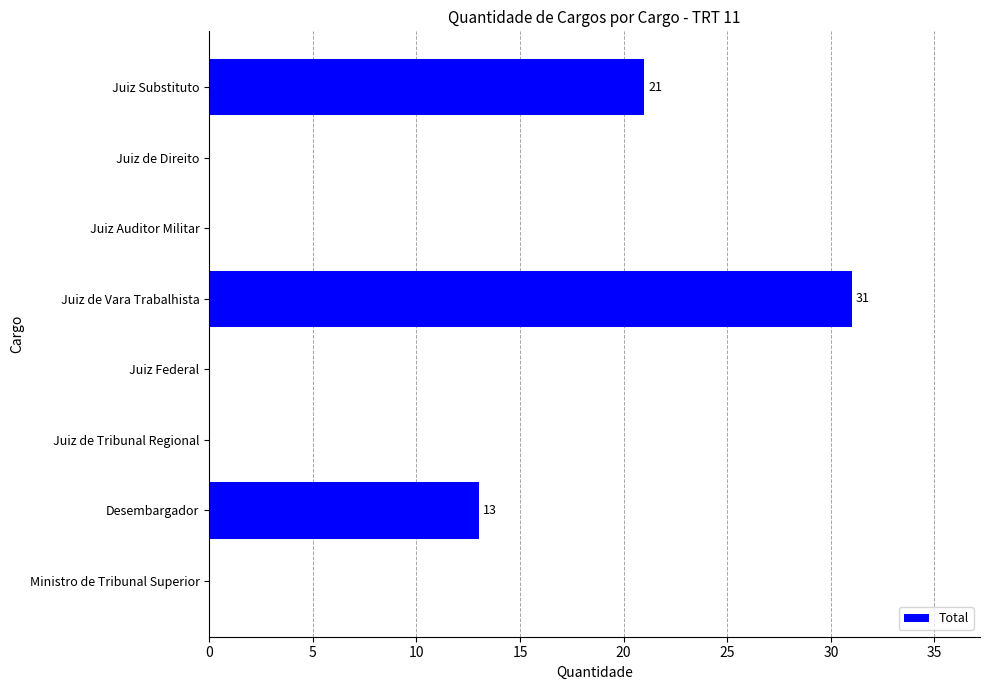

What is the average value?

8